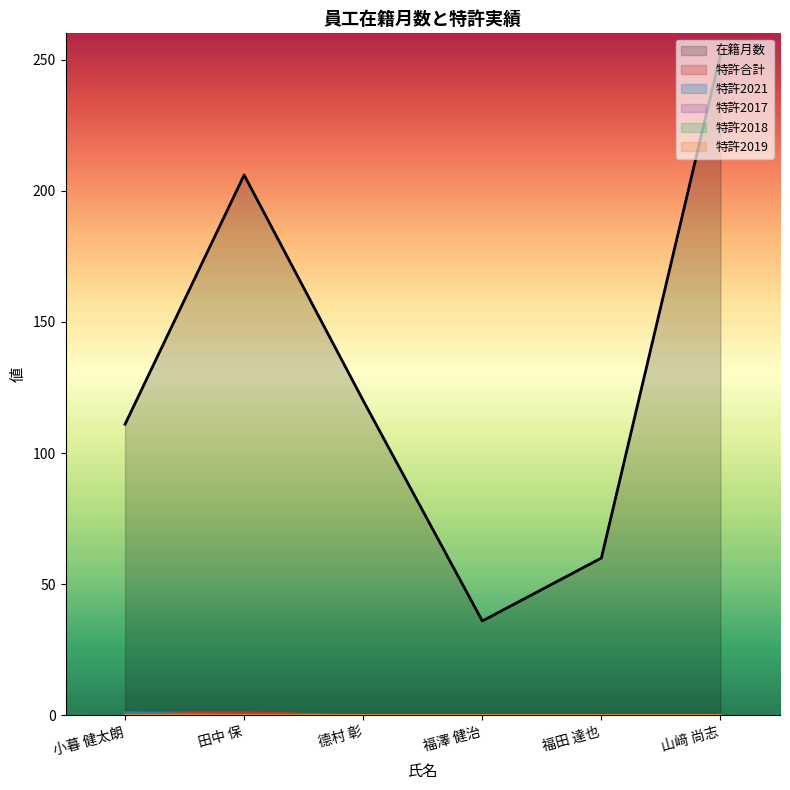

What is the value of the 在籍月数 point at the 4th from the left?

36